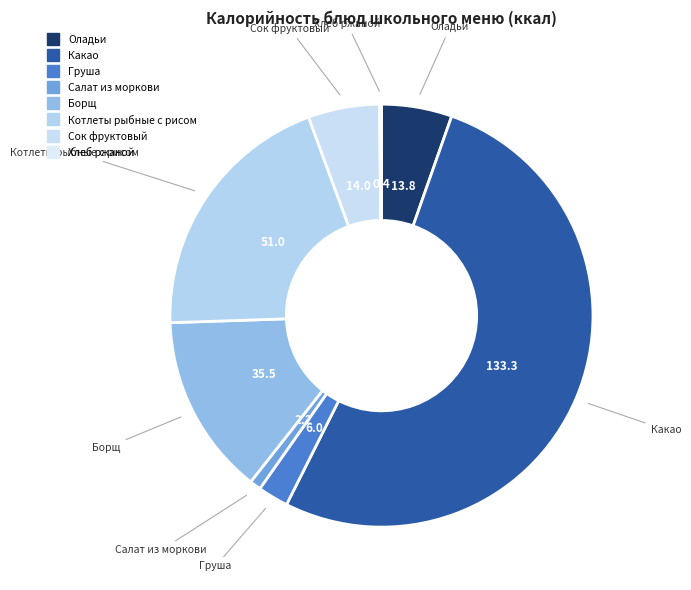

How many segments does this pie chart have?

8